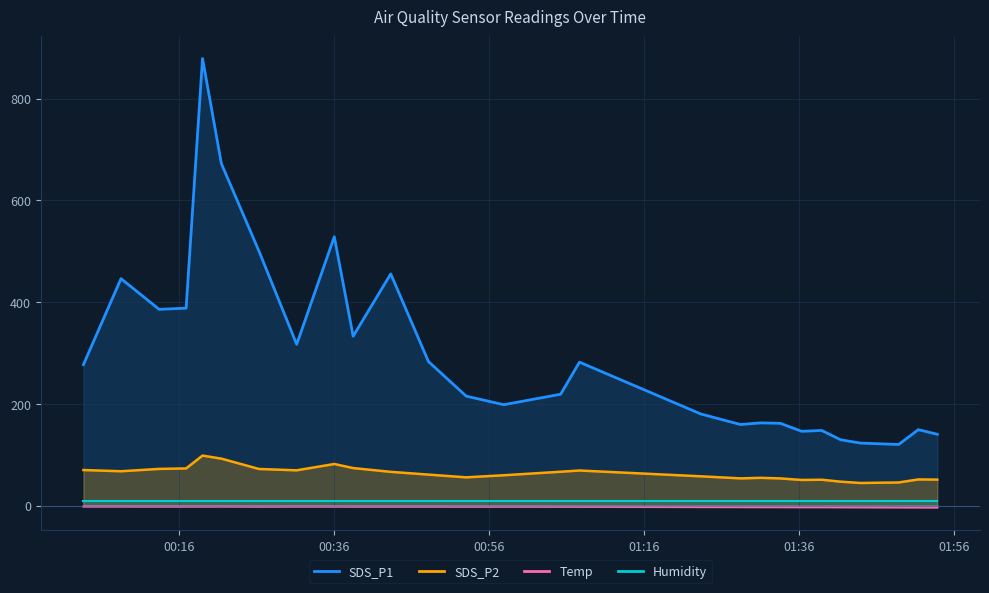

True or false: SDS_P1 and Temp cross at least once.

False